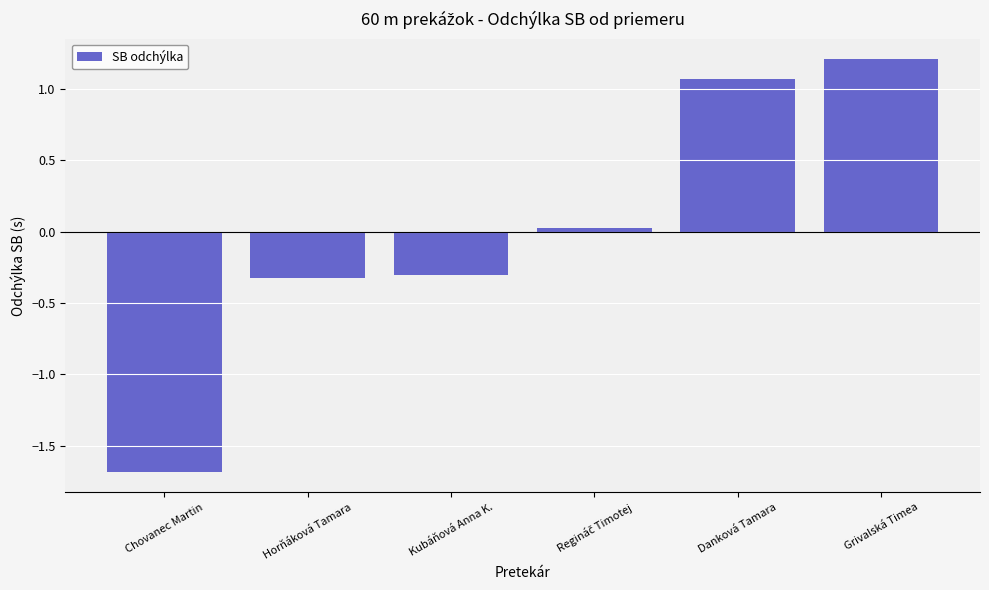

What position from the right is Kubáňová Anna K.?

4